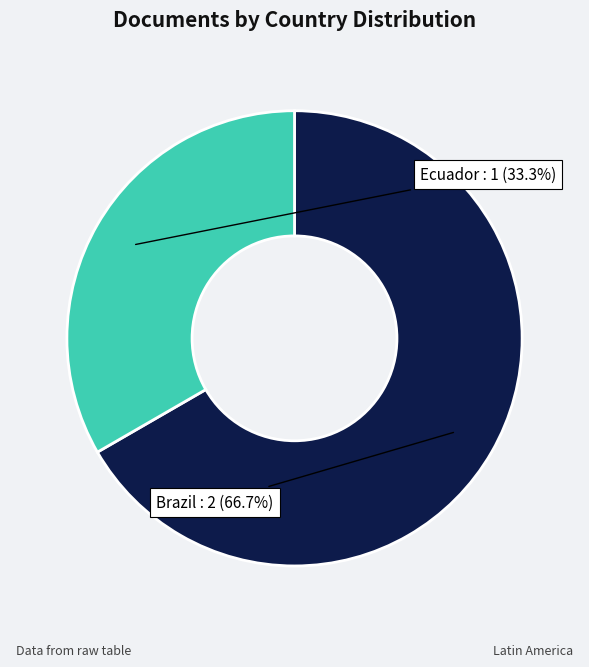

Is Brazil the majority of the pie?

Yes